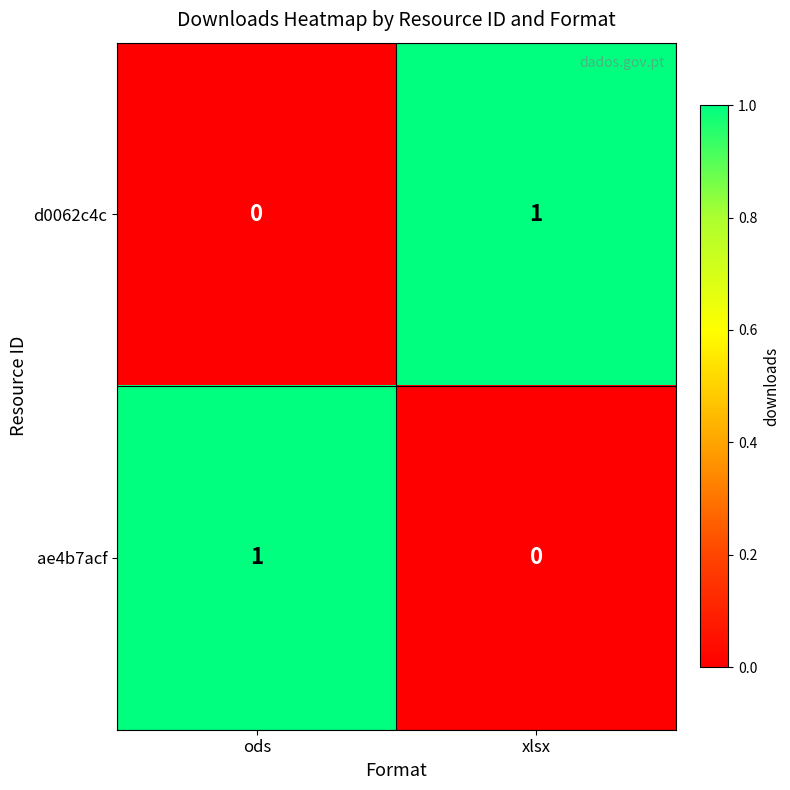

At xlsx, list the series in order from smallest to largest.

ae4b7acf, d0062c4c